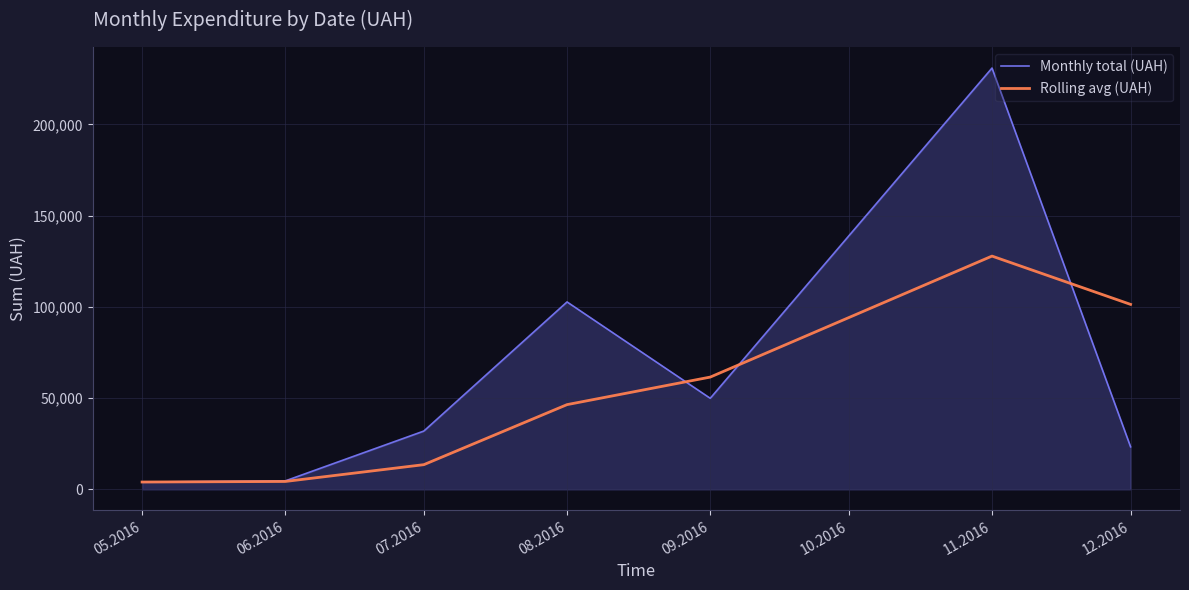

Is it true that Monthly total (UAH) equals 102692.8 at 08.2016?

True